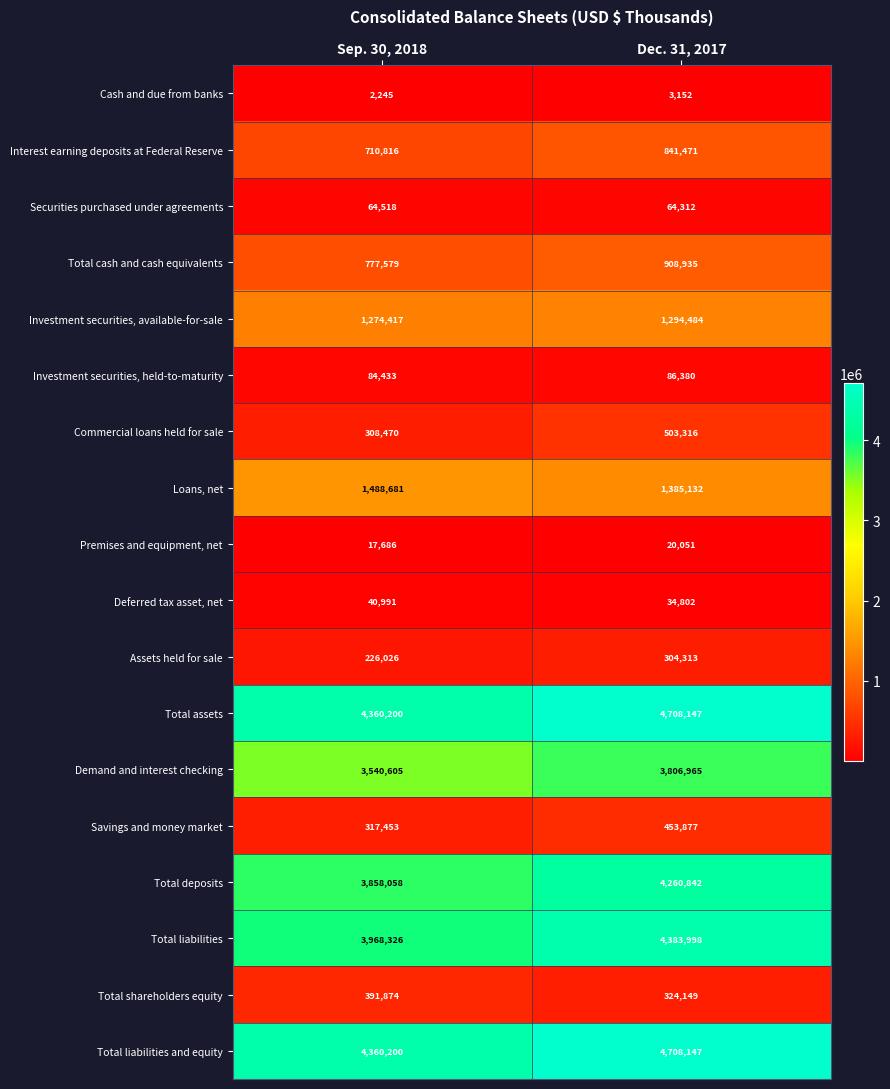

Which series changed the most between Sep. 30, 2018 and Dec. 31, 2017?

Total liabilities